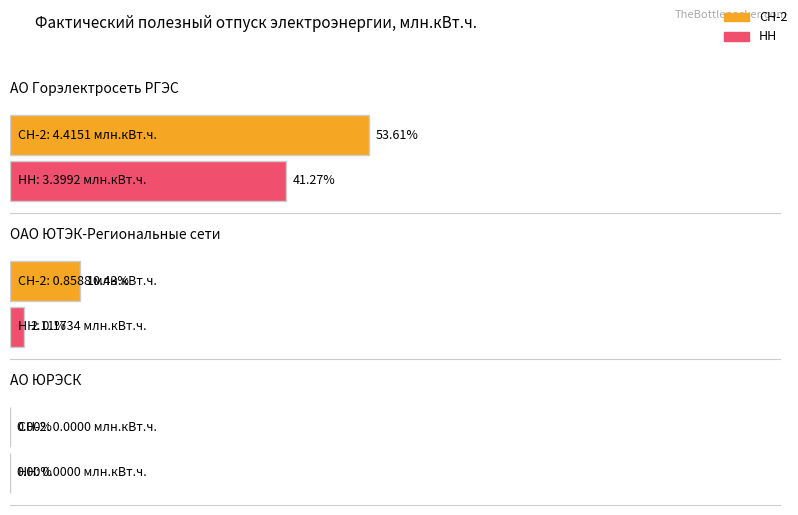

Is it true that НН equals 4.6 at АО Горэлектросеть РГЭС?

False